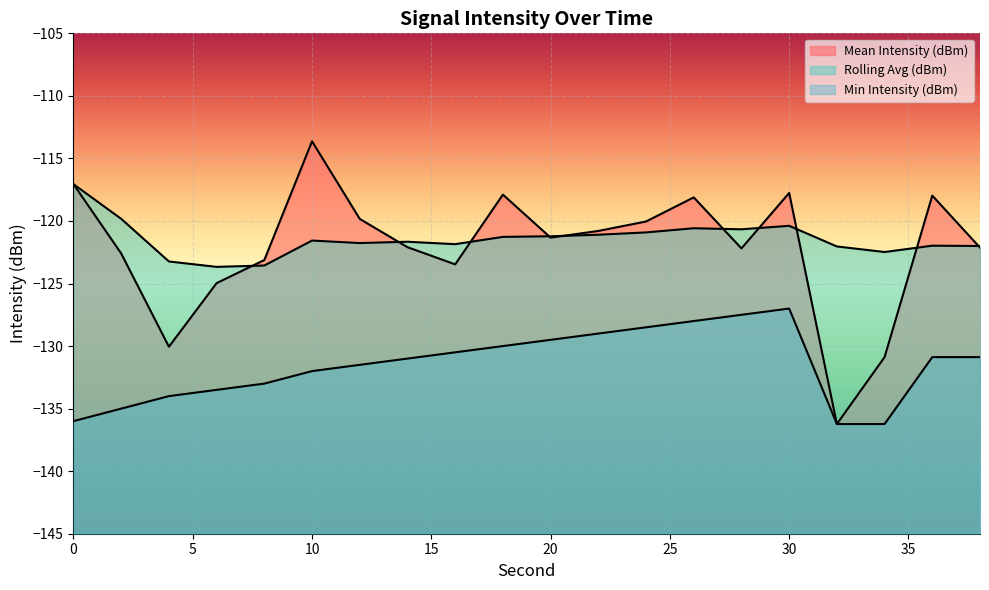

At which category does Rolling Avg (dBm) reach its first local peak?

10